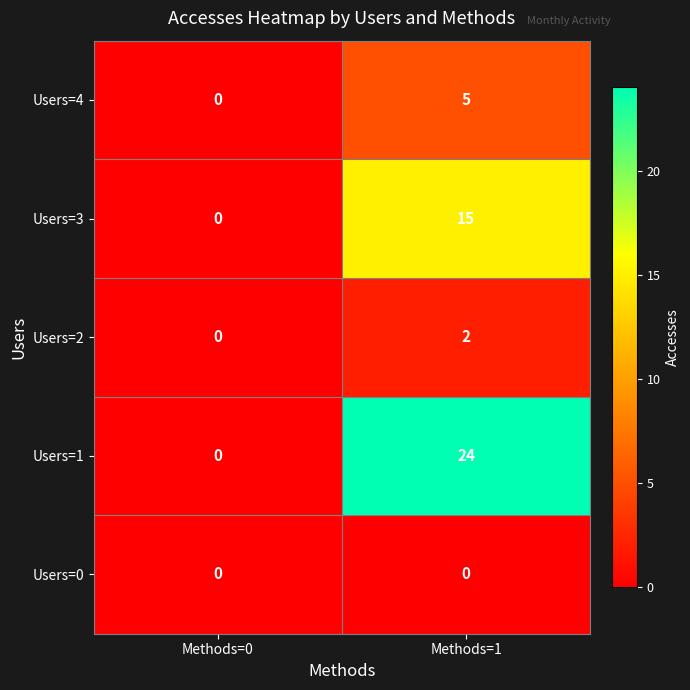

What is the average value of the Users=1 series?

12